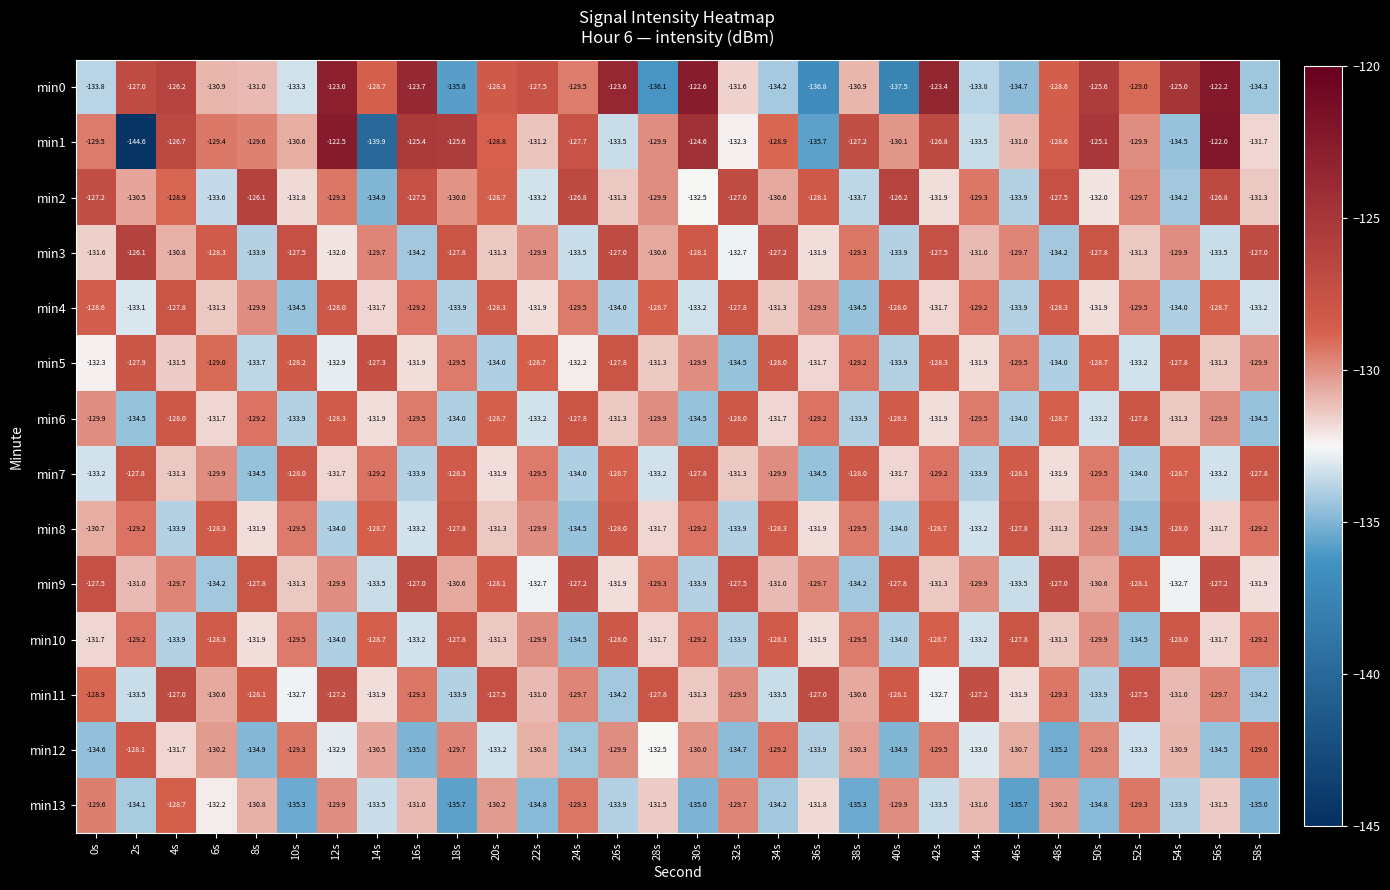

Which series has the widest spread of values?

min1